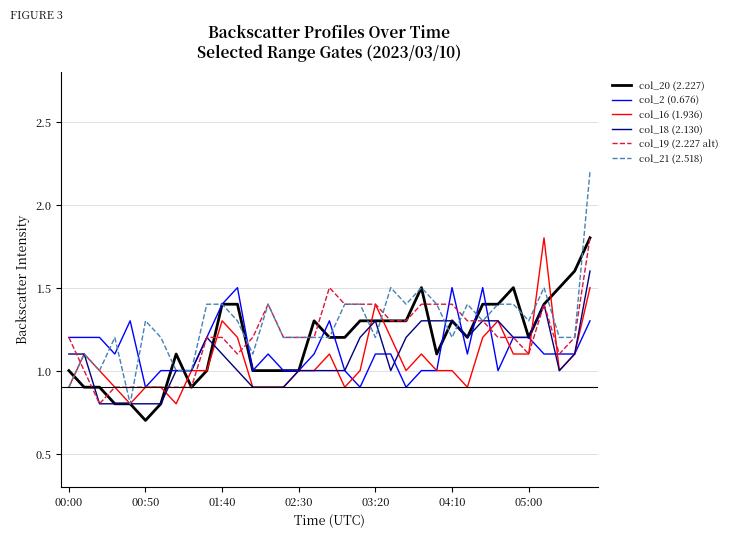

True or false: col_19 (2.227 alt) and col_20 (2.227) cross at least once.

True